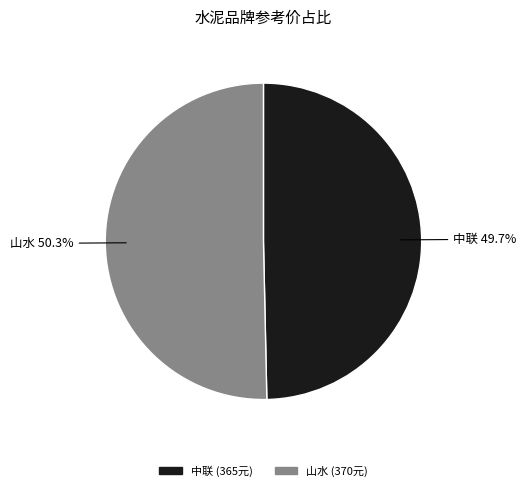

How many slices are in this pie chart?

2